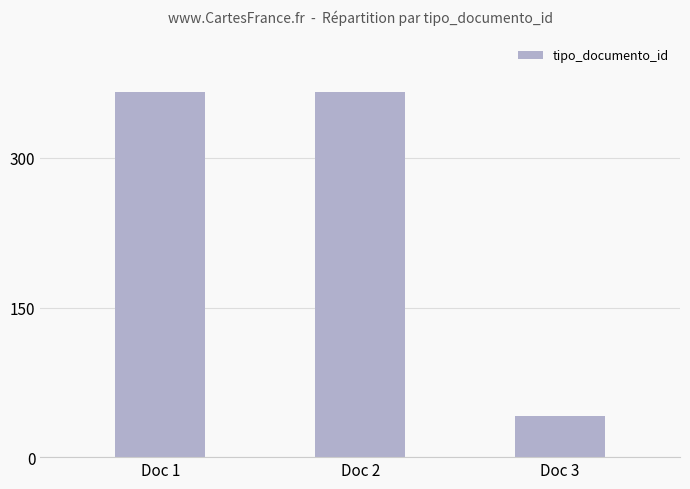

What is the difference between the second highest and minimum values?

325